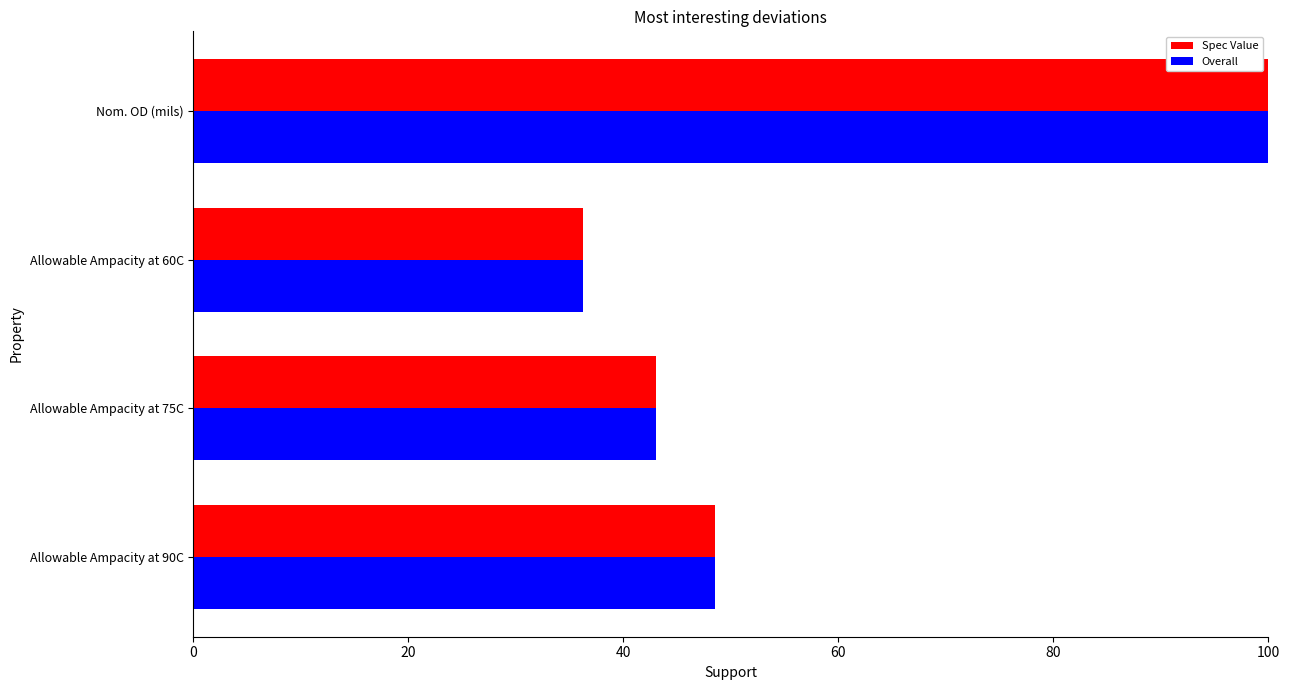

Which category has the highest value in the Overall series?

Nom. OD (mils)